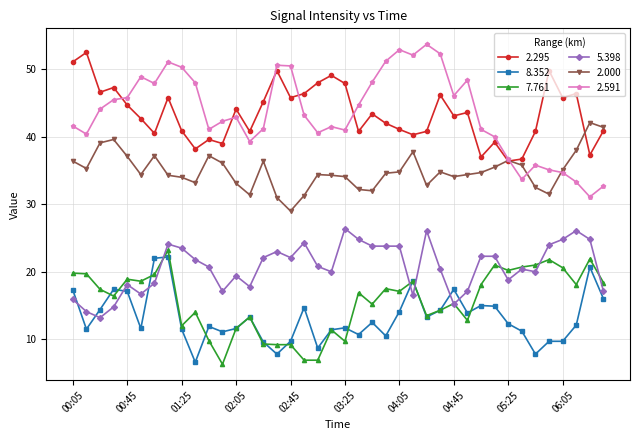

How many series are shown in this chart?

6